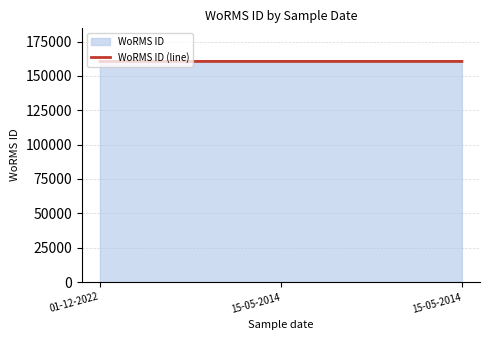

List the labels in order of value, smallest first.

15-05-2014, 15-05-2014, 01-12-2022